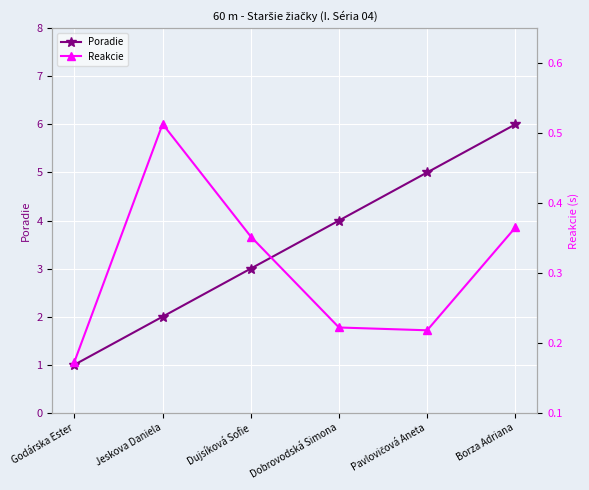

Rank the categories by Reakcie value from highest to lowest.

Jeskova Daniela, Borza Adriana, Dujsíková Sofie, Dobrovodská Simona, Pavlovičová Aneta, Godárska Ester